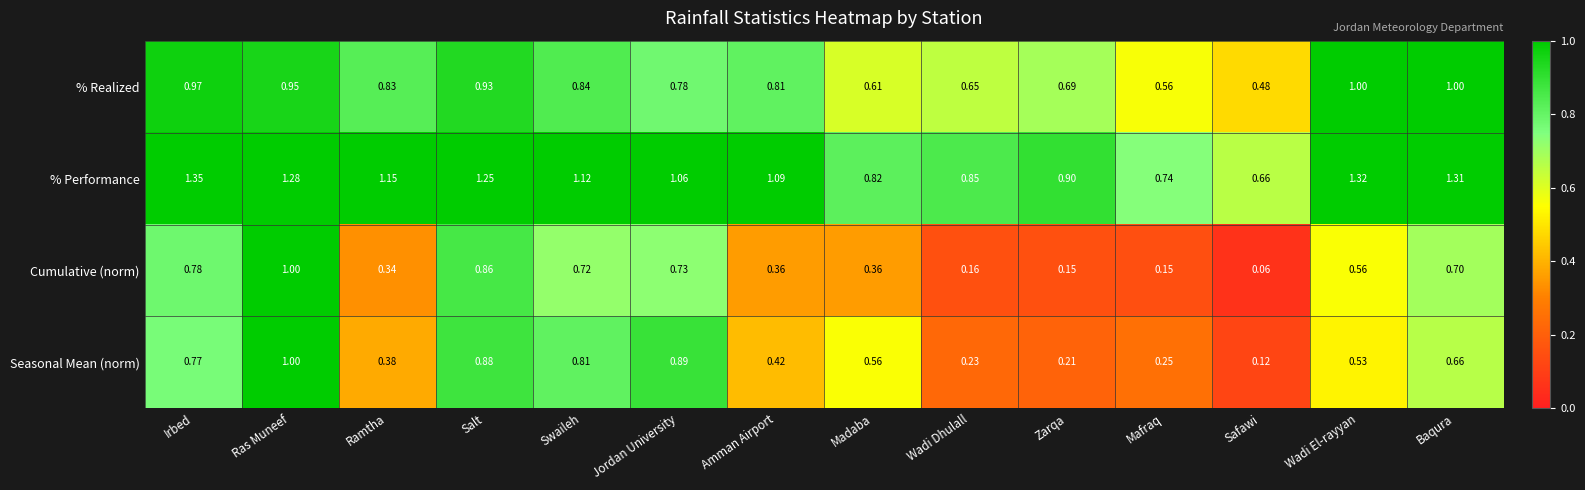

At which label is Cumulative (norm) closest to 0?

Safawi